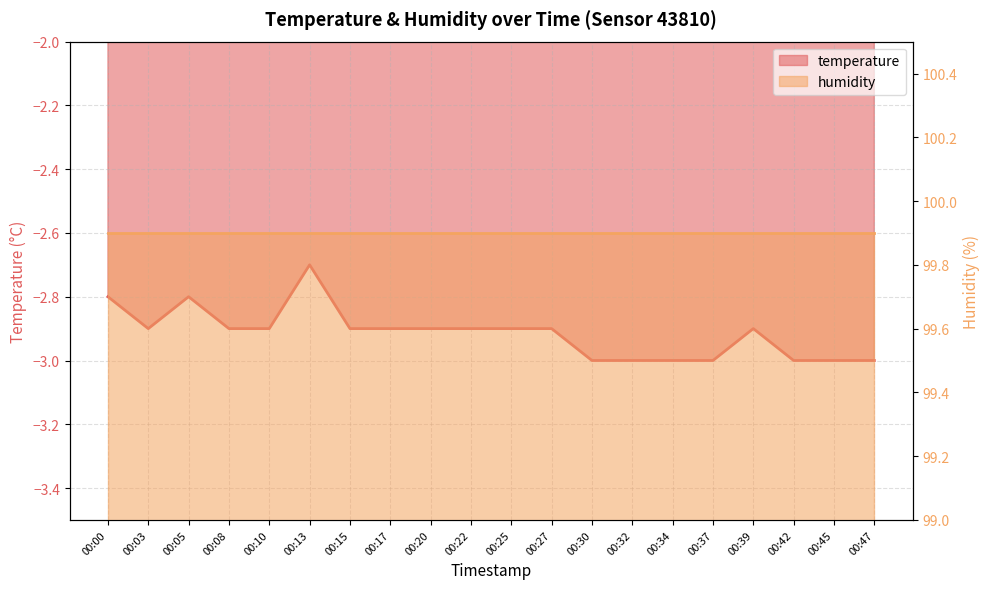

What is the sum of the values at 00:45 and 00:42?

-6.0